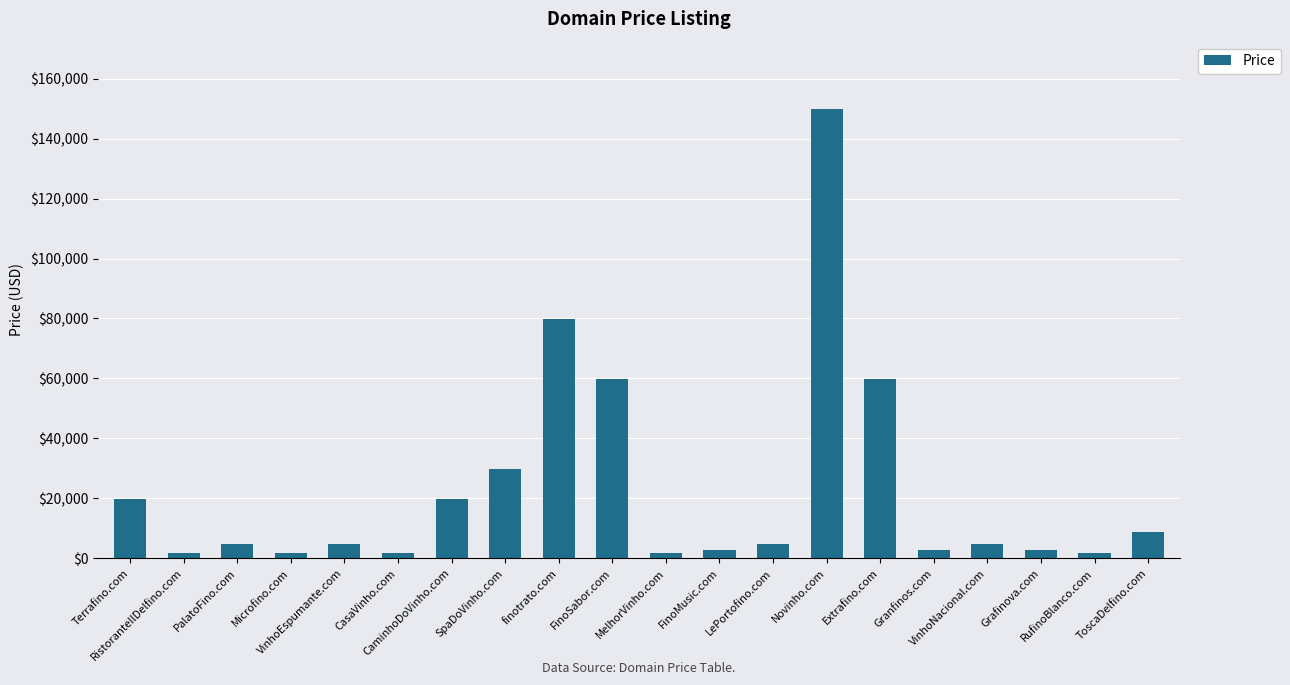

Does the chart contain stacked bars?

No